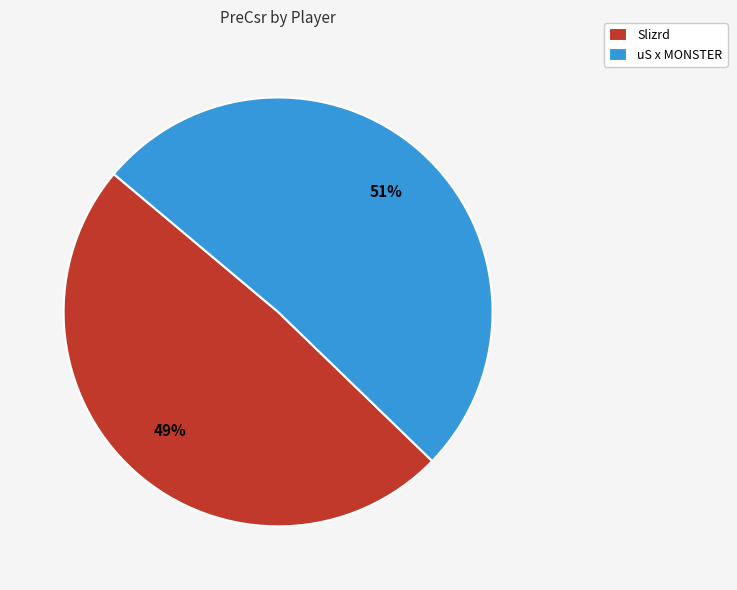

Does any single category account for the majority?

Yes